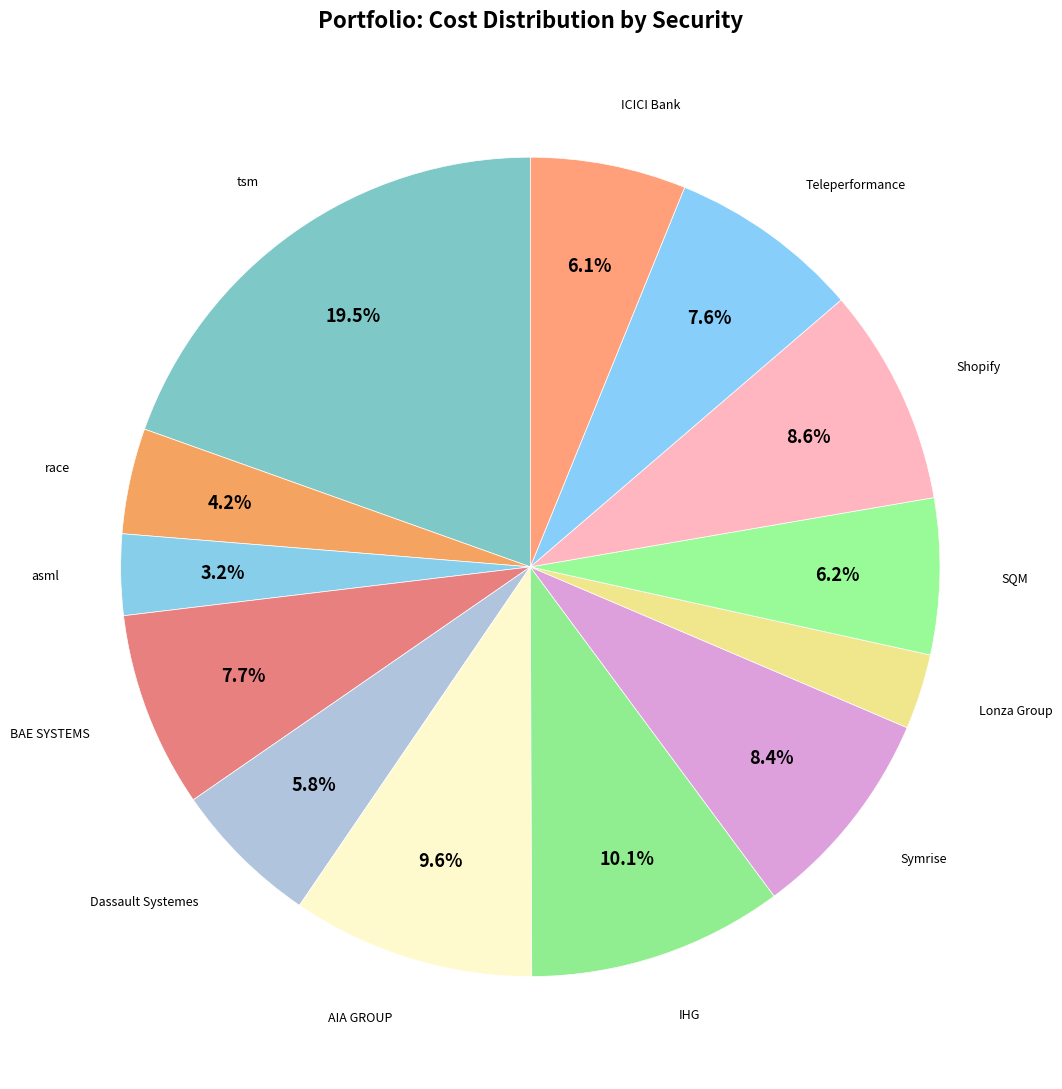

Is Symrise the majority of the pie?

No